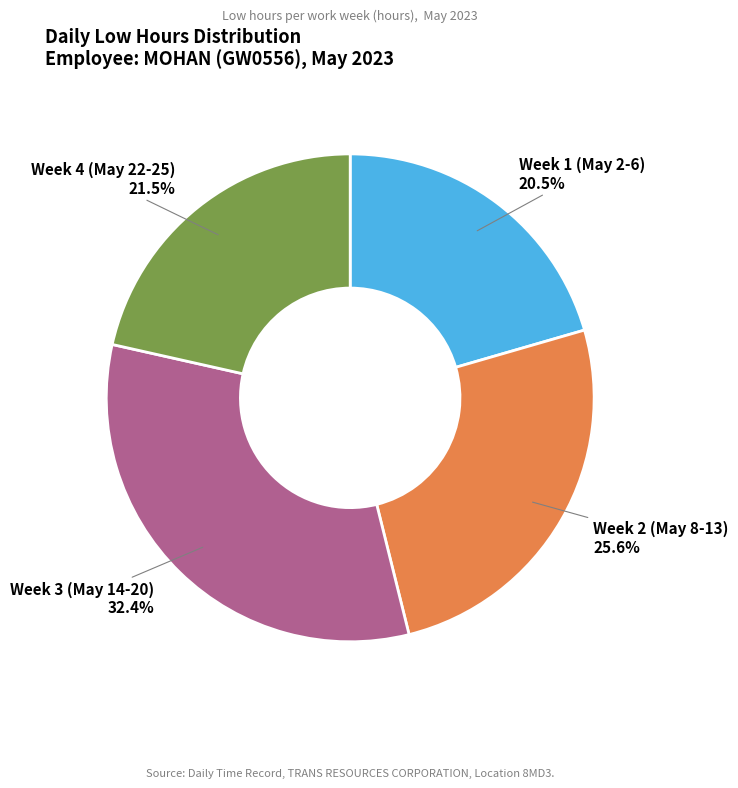

Does any single category account for the majority?

No